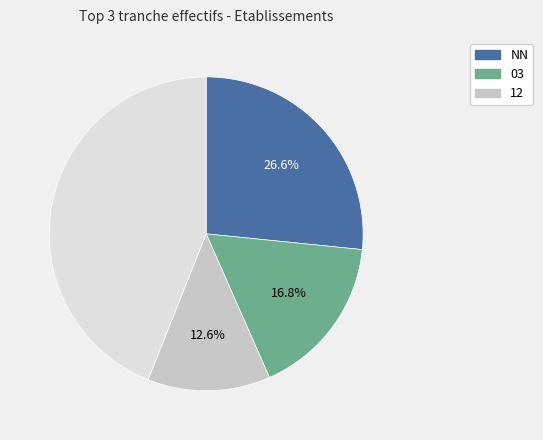

How many segments does this pie chart have?

4